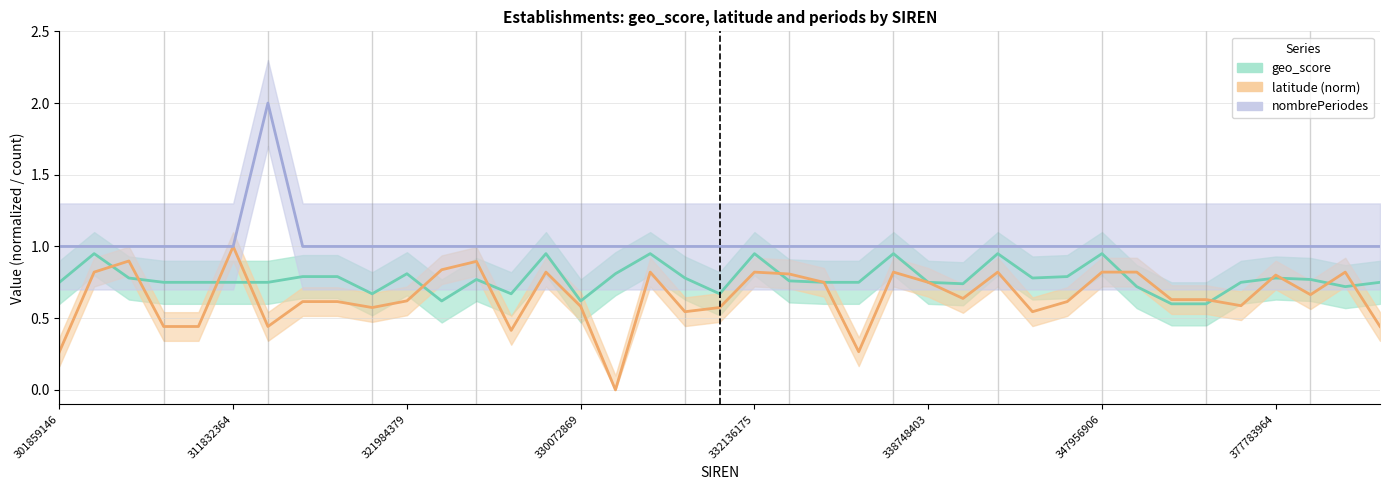

Reading left to right, transcribe all the data shown in this chart.

geo_score: 0.8	0.9	0.8	0.8	0.8	0.8	0.8	0.8	0.8	0.7	0.8	0.6	0.8	0.7	0.9	0.6	0.8	0.9	0.8	0.7	0.9	0.8	0.8	0.8	0.9	0.8	0.7	0.9	0.8	0.8	0.9	0.7	0.6	0.6	0.8	0.8	0.8	0.7	0.8
nombrePeriodesEtablissement: 1.0	1.0	1.0	1.0	1.0	1.0	2.0	1.0	1.0	1.0	1.0	1.0	1.0	1.0	1.0	1.0	1.0	1.0	1.0	1.0	1.0	1.0	1.0	1.0	1.0	1.0	1.0	1.0	1.0	1.0	1.0	1.0	1.0	1.0	1.0	1.0	1.0	1.0	1.0
latitude: 0.3	0.8	0.9	0.4	0.4	1.0	0.4	0.6	0.6	0.6	0.6	0.8	0.9	0.4	0.8	0.6	0.0	0.8	0.5	0.6	0.8	0.8	0.7	0.3	0.8	0.7	0.6	0.8	0.5	0.6	0.8	0.8	0.6	0.6	0.6	0.8	0.7	0.8	0.4